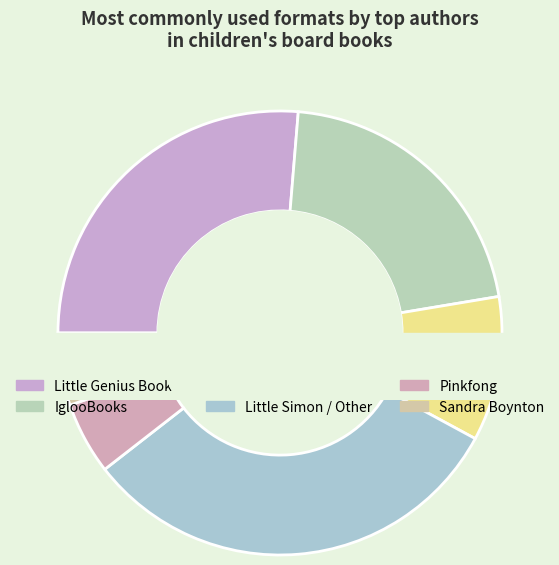

The Dori Elys slice represents 5% of the pie. True or false?

False